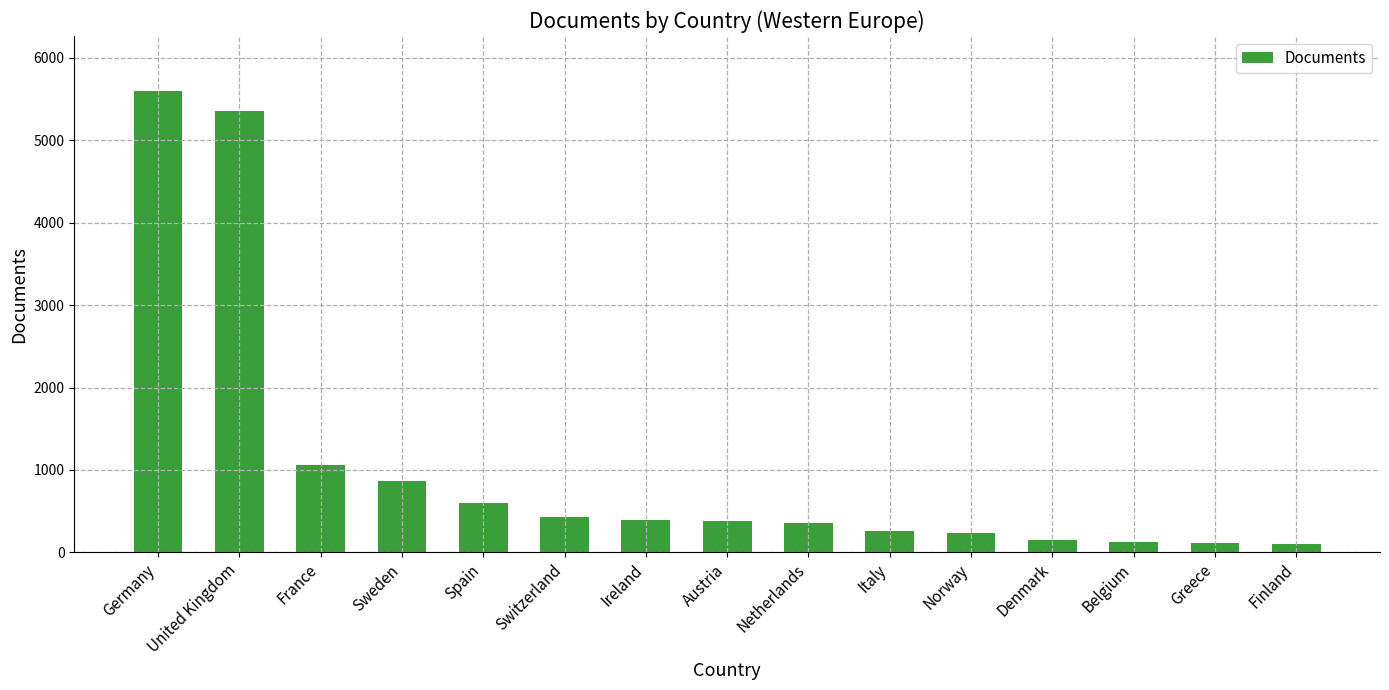

What is the change in value from Ireland to Finland?

-294